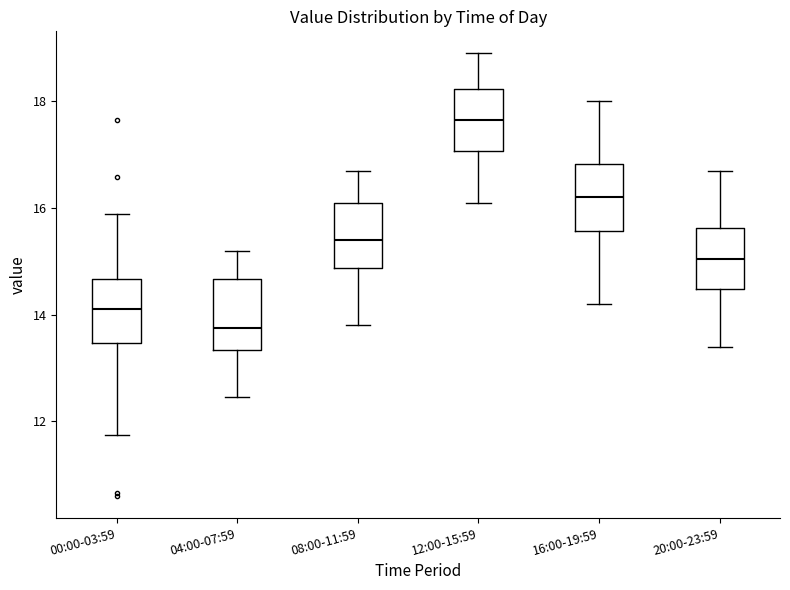

Reading left to right, read every box against the y-axis: the position of its median line, the range the box covers, and the ends of its whiskers. The values are not printed on the chart, so give them approximately, as read against the axis.

00:00-03:59: median 14.2, box 13.4 to 14.6, whiskers 11.8 to 15.8
04:00-07:59: median 13.8, box 13.4 to 14.6, whiskers 12.4 to 15.2
08:00-11:59: median 15.4, box 14.8 to 16.2, whiskers 13.8 to 16.8
12:00-15:59: median 17.6, box 17.0 to 18.2, whiskers 16.2 to 19.0
16:00-19:59: median 16.2, box 15.6 to 16.8, whiskers 14.2 to 18.0
20:00-23:59: median 15.0, box 14.4 to 15.6, whiskers 13.4 to 16.8